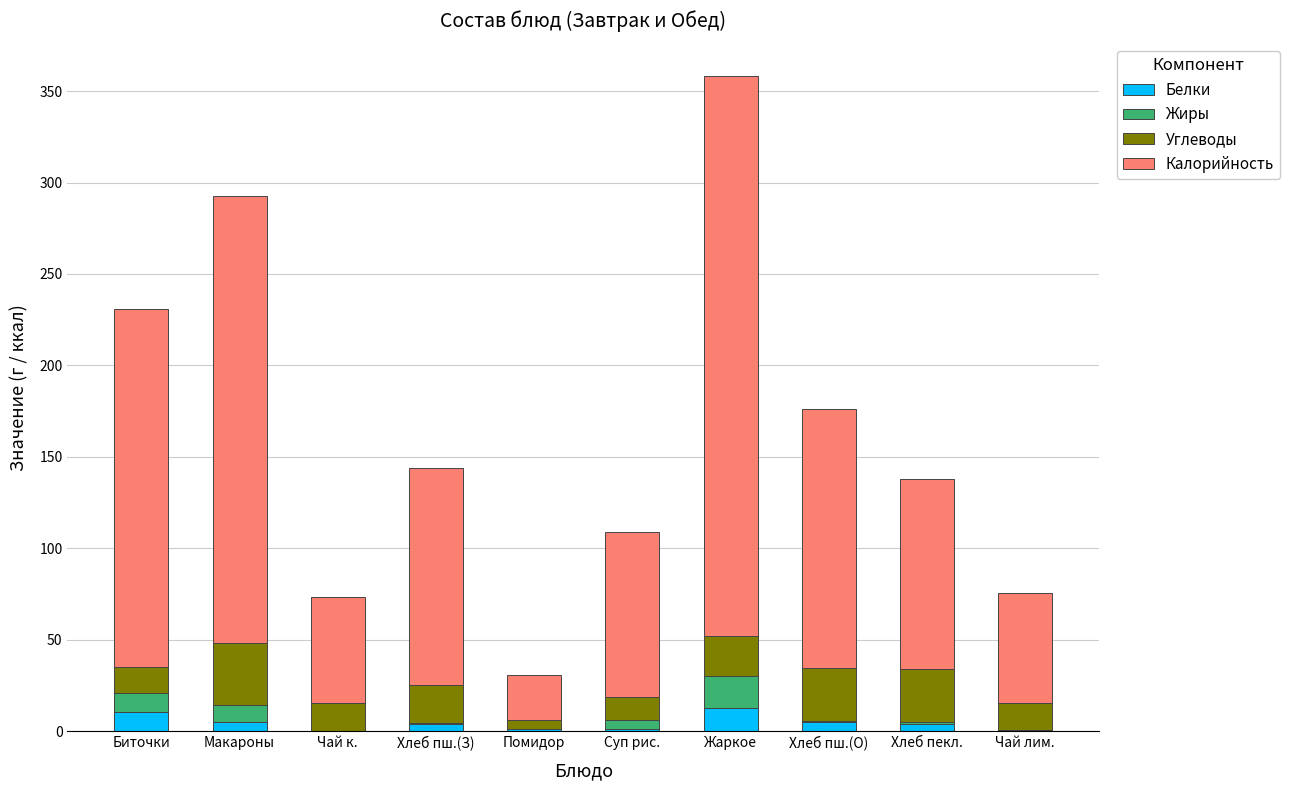

What value does the Белки series have at Жаркое?

12.4